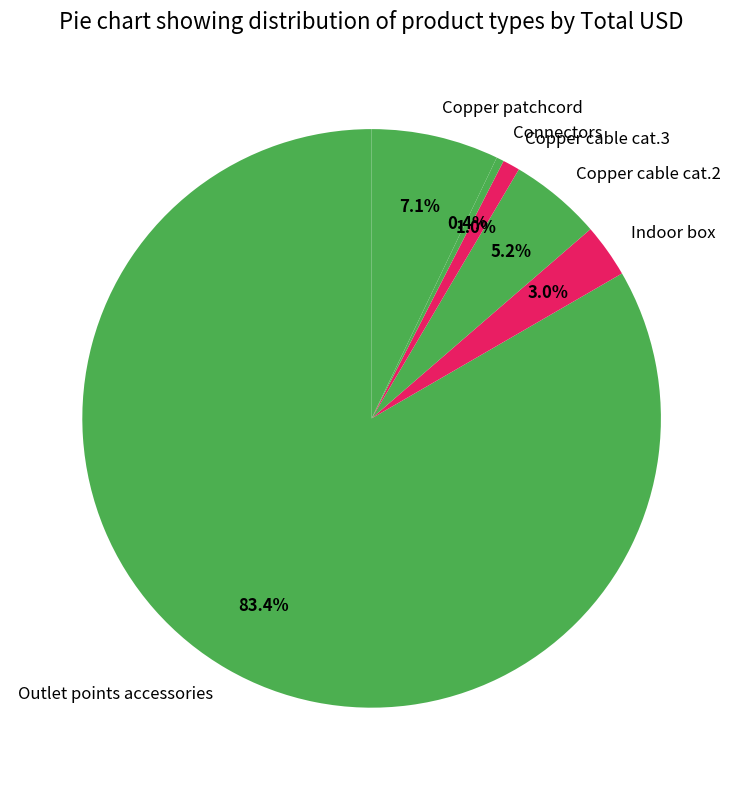

To the nearest percent, what is the difference between the Copper cable cat.2 and Indoor box slice percentages?

2%